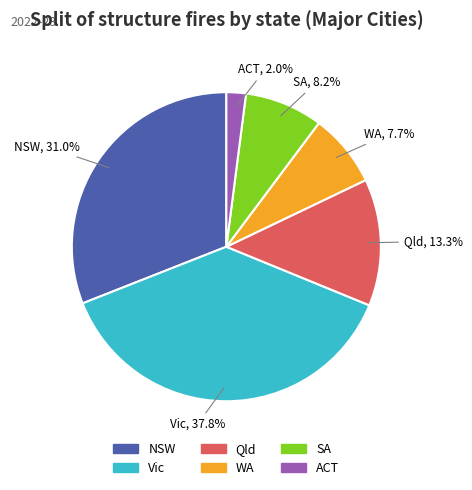

What percentage is the ACT slice, to the nearest percent?

2%